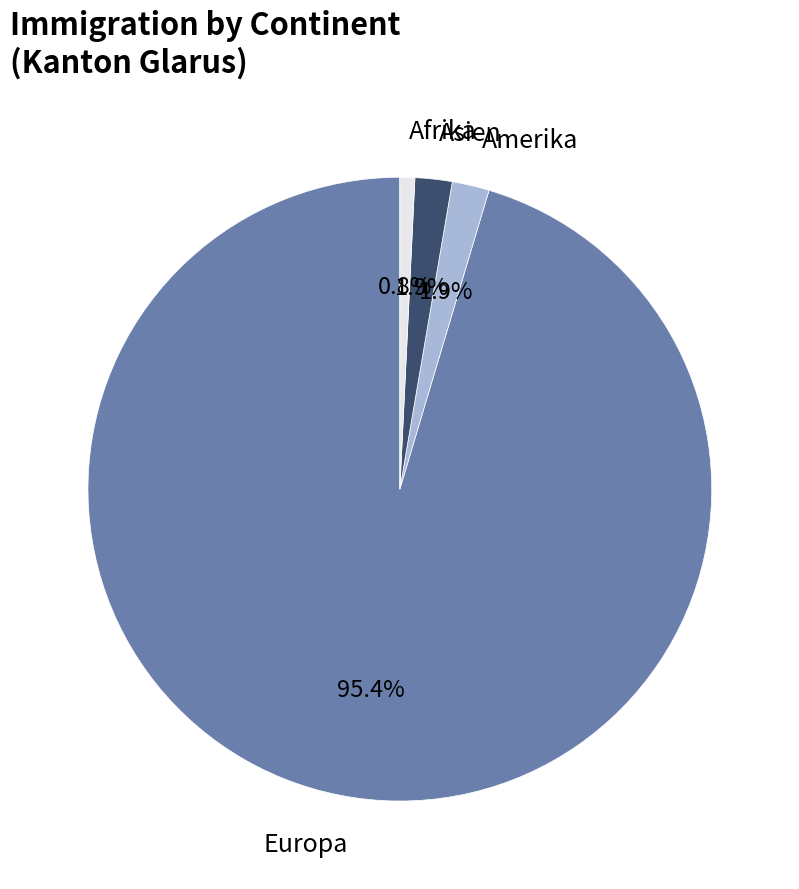

Which has a higher value, Amerika or Afrika?

Amerika